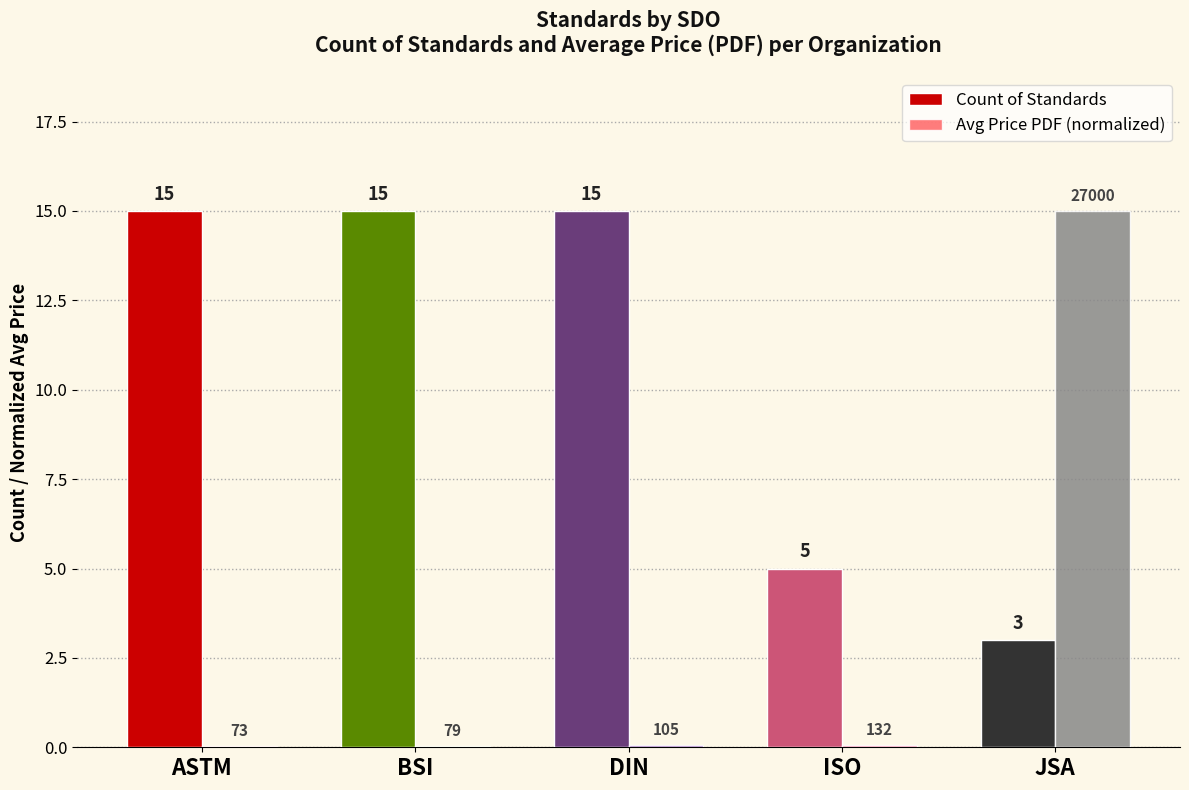

The Count of Standards series shows 15.0 at ASTM. True or false?

True